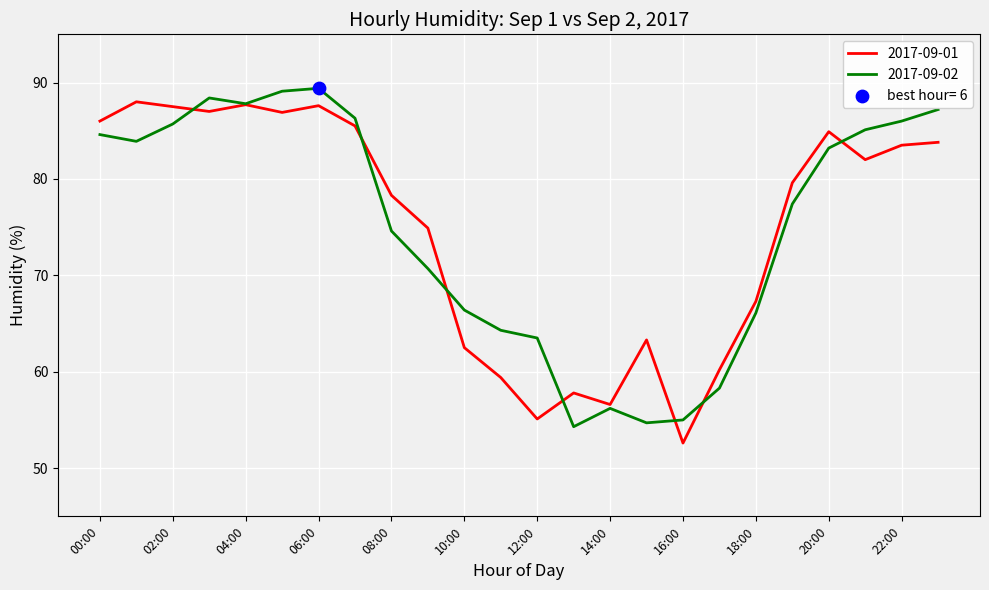

What is the maximum value shown in the chart?

89.4